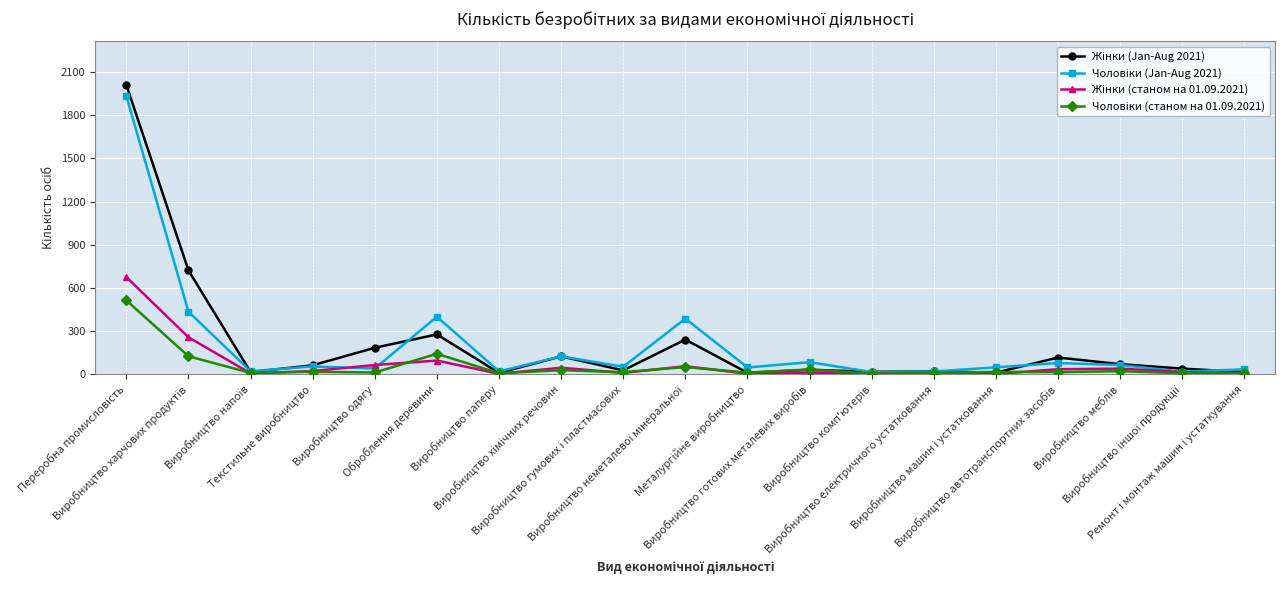

What is the greatest value displayed?

2012